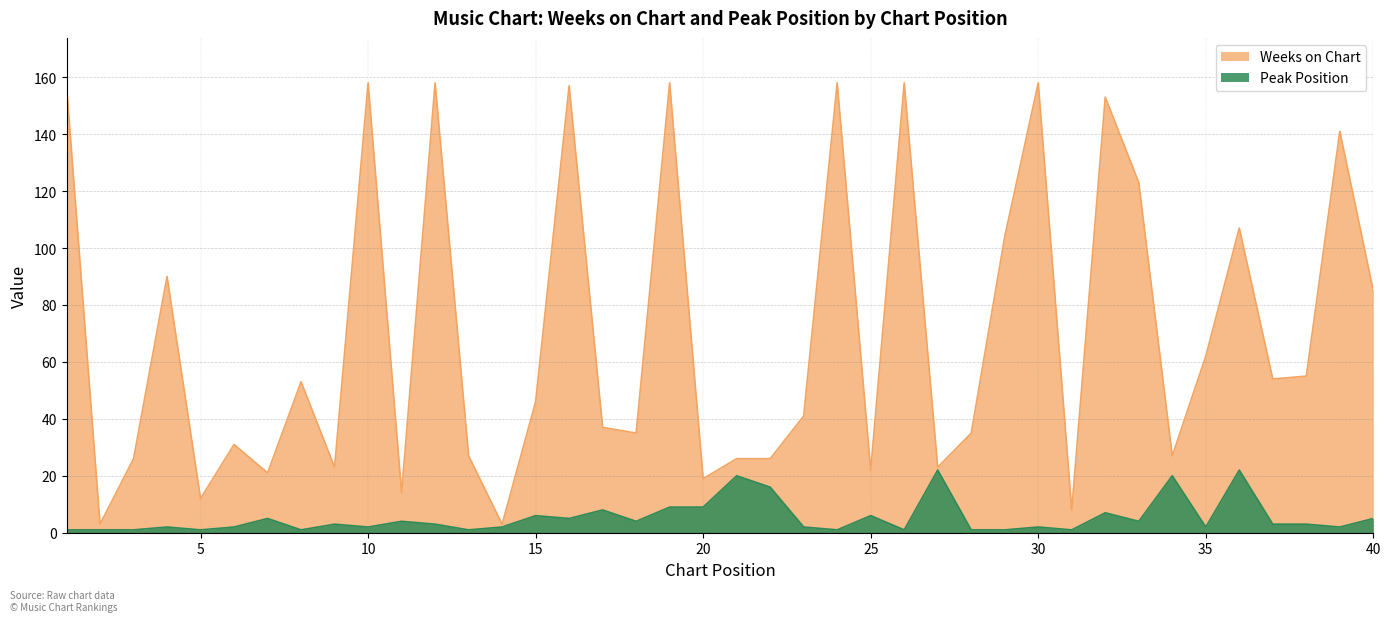

Between 14 and 6, which is larger?

6